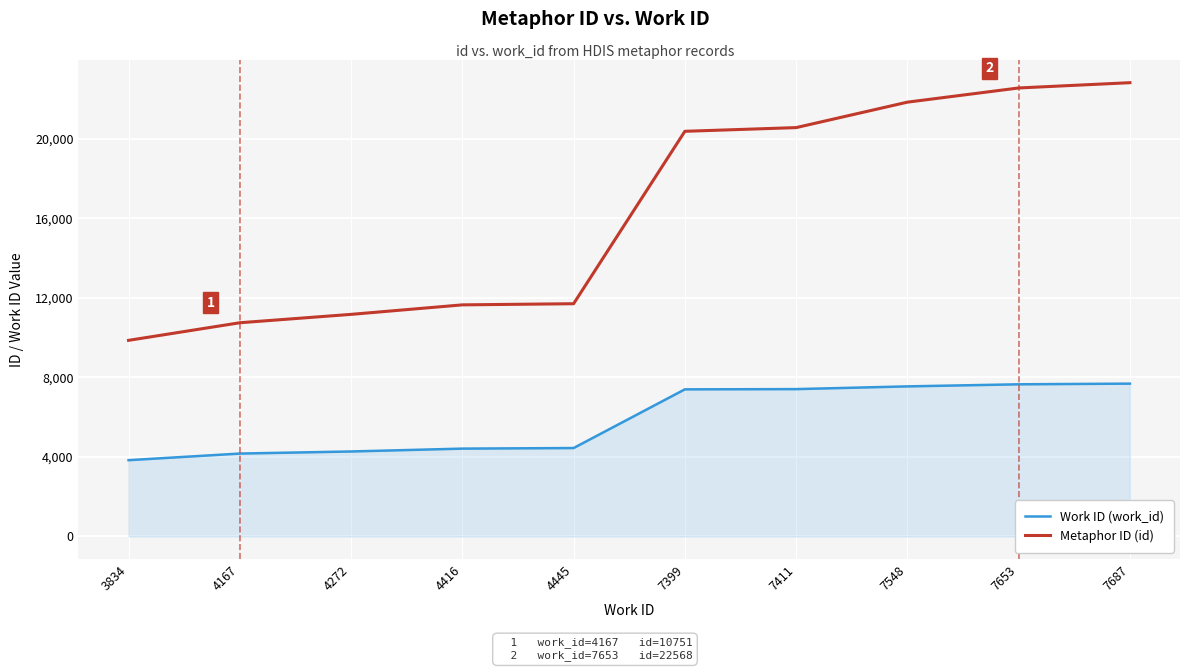

True or false: Metaphor ID (id) has a value of 14119 at 3834.

False